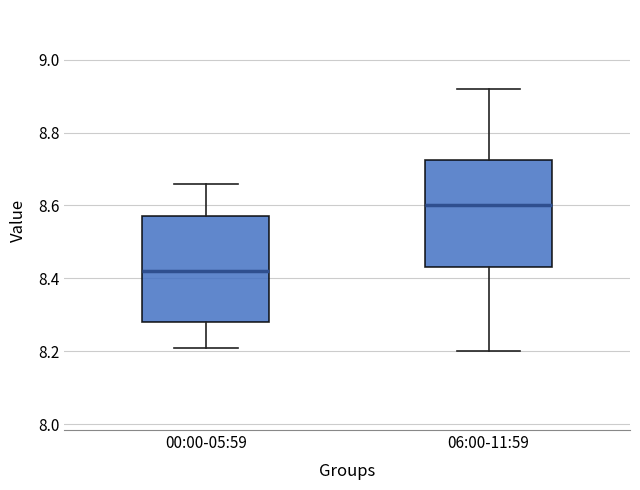

Which box has the highest median line?

06:00-11:59